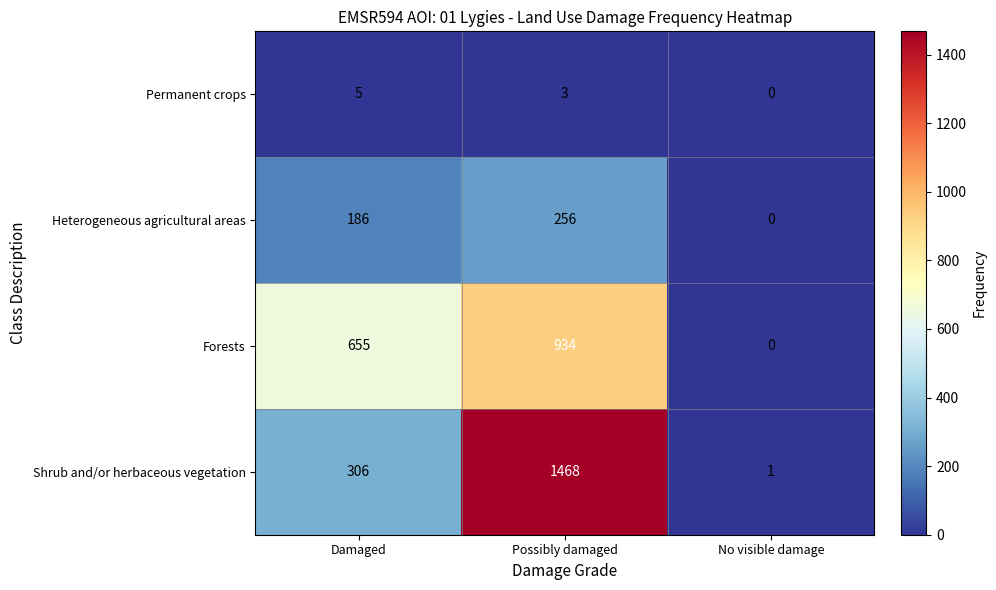

Which series has the largest range (max minus min)?

Shrub and/or herbaceous vegetation